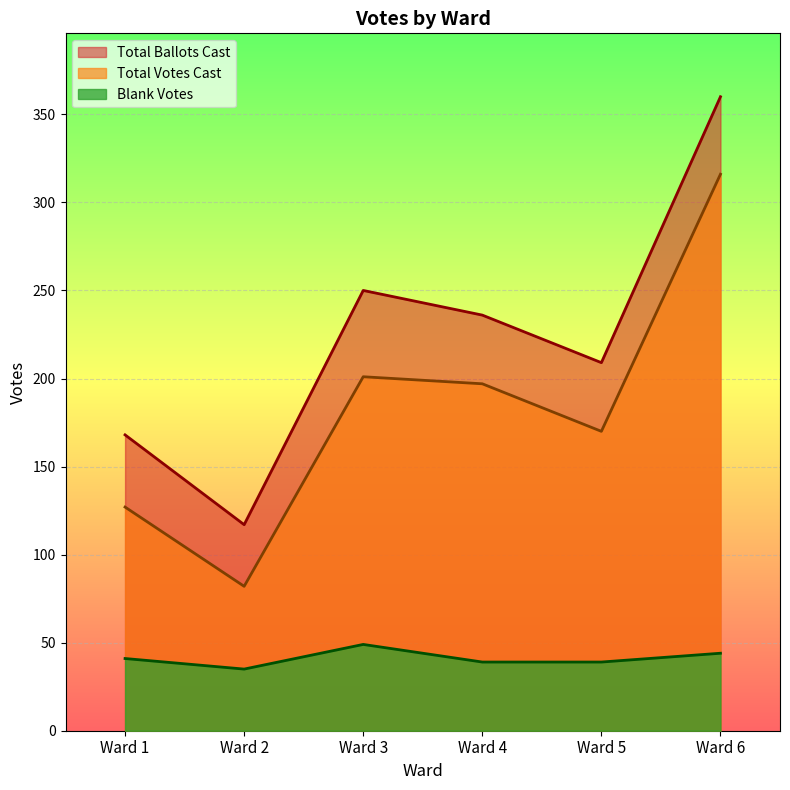

What is the total value across all series at Ward 5?

418